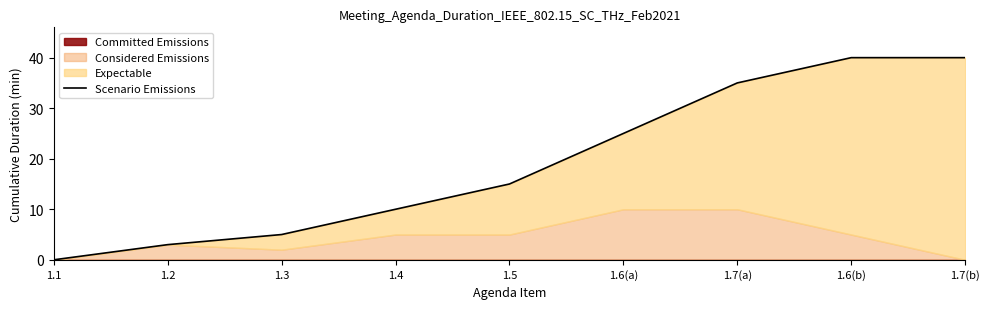

Rank the categories by value from lowest to highest.

1.1, 1.2, 1.3, 1.4, 1.5, 1.6(a), 1.7(a), 1.6(b), 1.7(b)